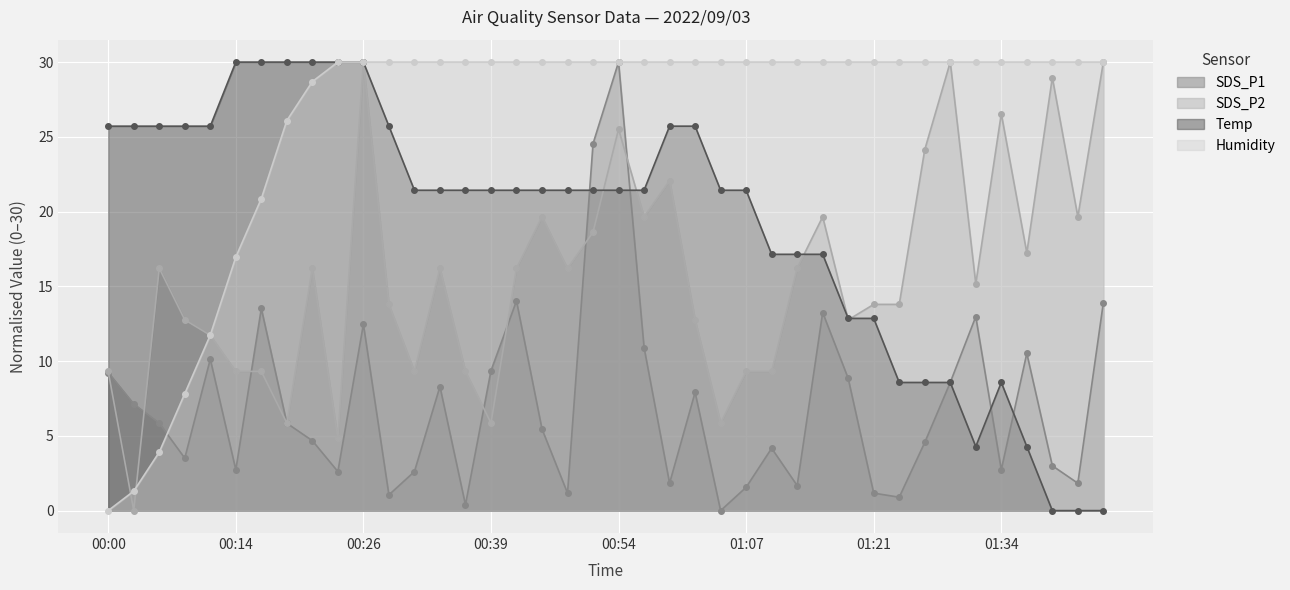

At which category does SDS_P2 reach its first local valley?

00:03